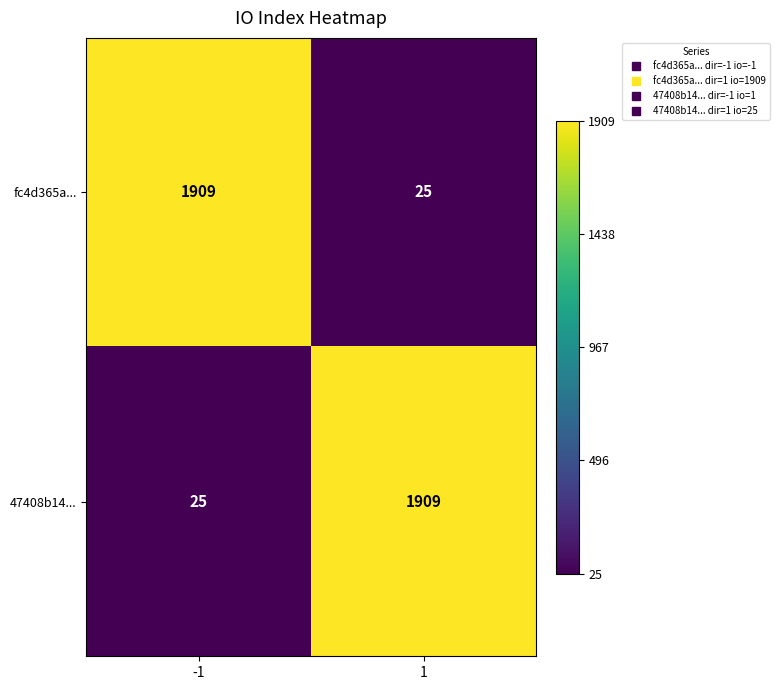

Count the number of data series in this chart.

2